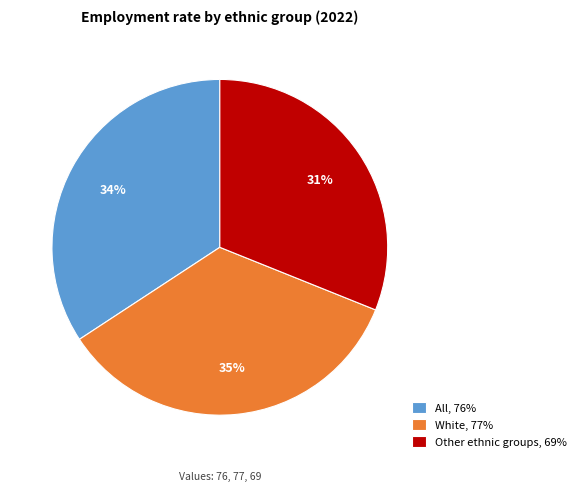

What percentage is the Other ethnic groups, 69% slice, to the nearest percent?

31%